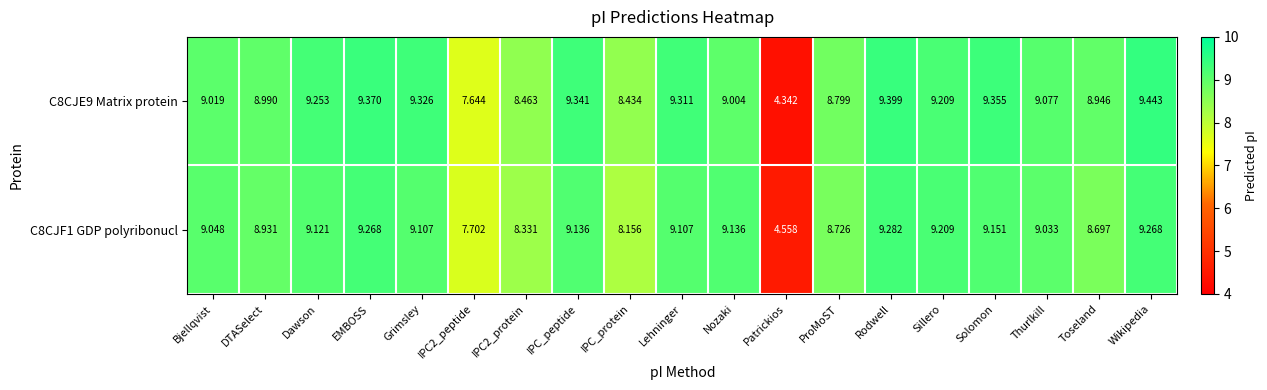

Where is C8CJF1 GDP polyribonucl nearest to the value 6?

Patrickios